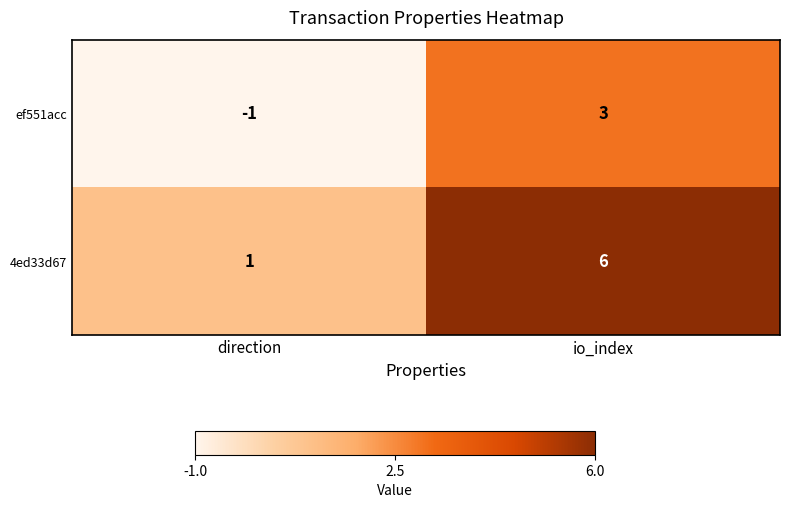

At how many categories does at least one series exceed 3?

1